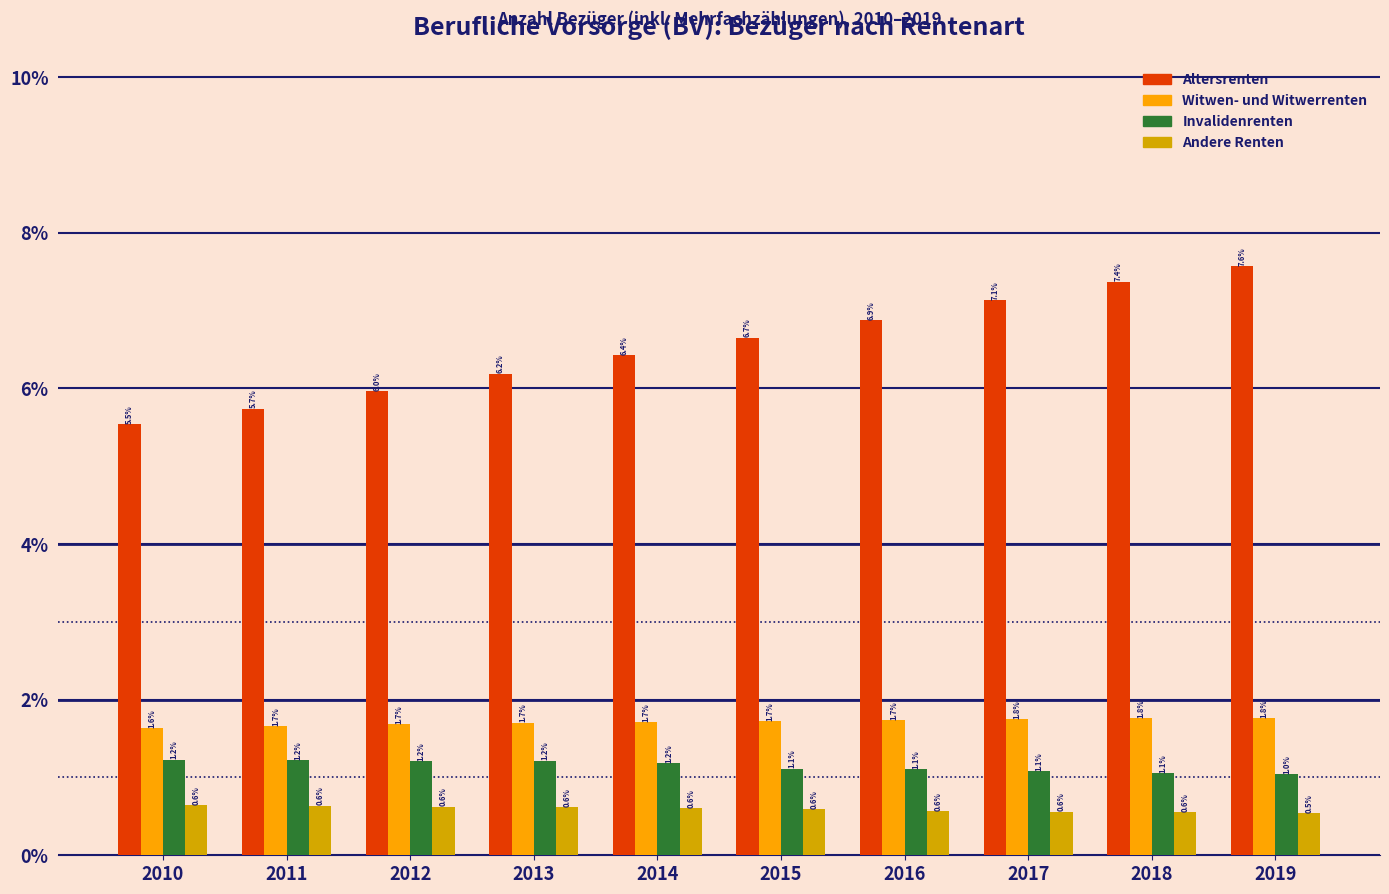

Reading right to left, extract all data points from this chart.

Altersrenten: 2019=7.6	2018=7.4	2017=7.1	2016=6.9	2015=6.7	2014=6.4	2013=6.2	2012=6.0	2011=5.7	2010=5.5
Witwen- und Witwerrenten: 2019=1.8	2018=1.8	2017=1.8	2016=1.7	2015=1.7	2014=1.7	2013=1.7	2012=1.7	2011=1.7	2010=1.6
Invalidenrenten: 2019=1.0	2018=1.1	2017=1.1	2016=1.1	2015=1.1	2014=1.2	2013=1.2	2012=1.2	2011=1.2	2010=1.2
Andere Renten: 2019=0.5	2018=0.6	2017=0.6	2016=0.6	2015=0.6	2014=0.6	2013=0.6	2012=0.6	2011=0.6	2010=0.6